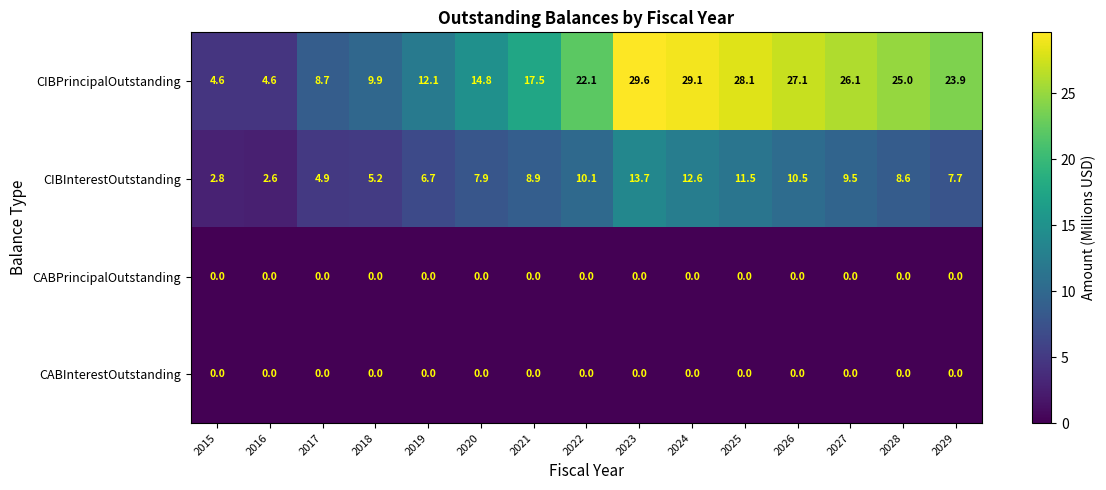

What is the average value of the CIBInterestOutstanding series?

8.2